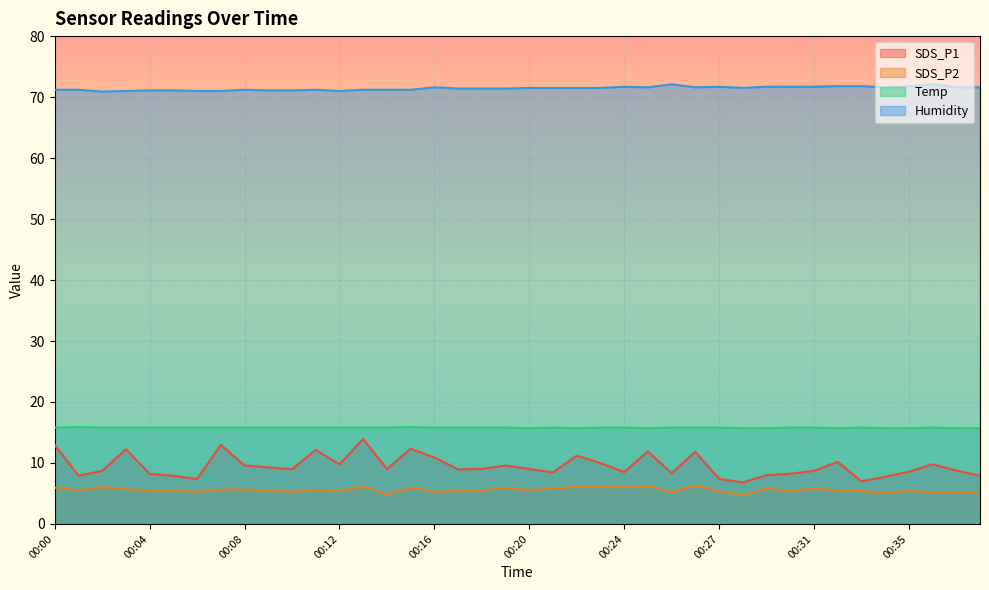

What is the smallest value displayed?

4.7